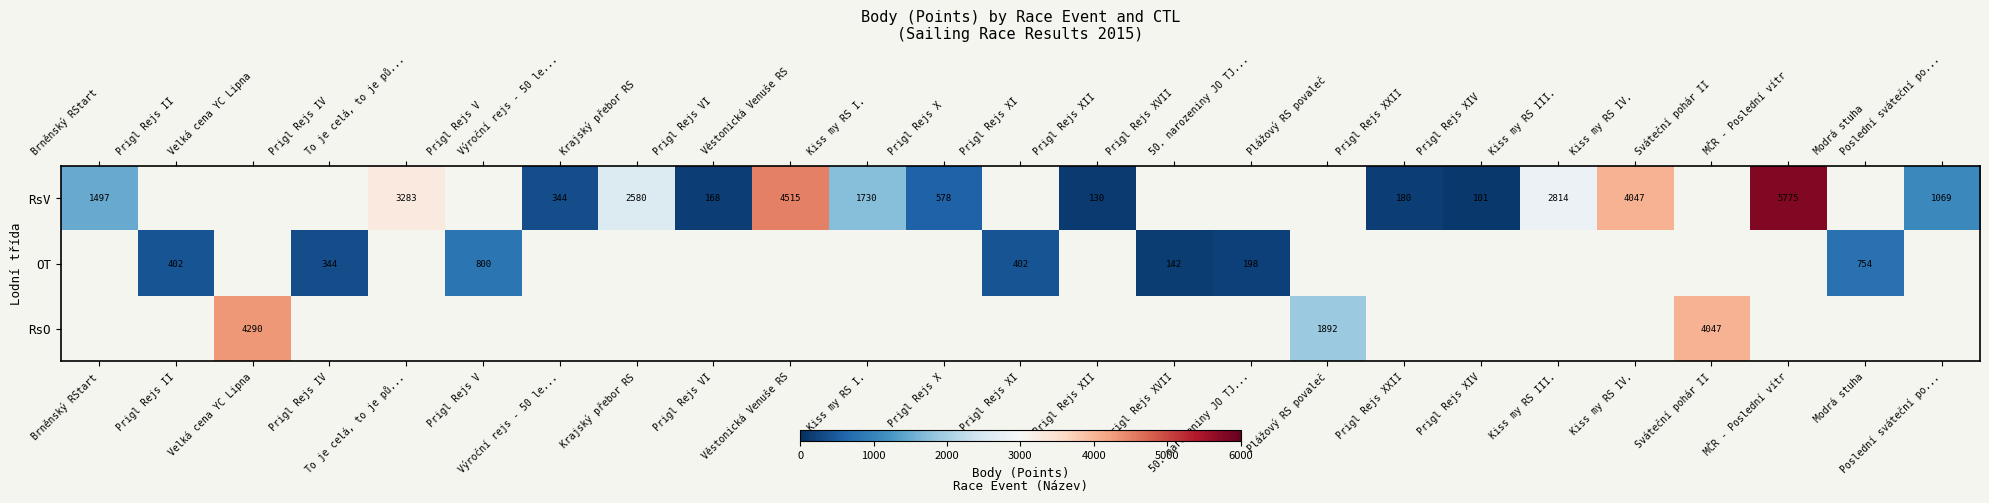

The value of RsV at To je celá, to je pů... is 3283. True or false?

True